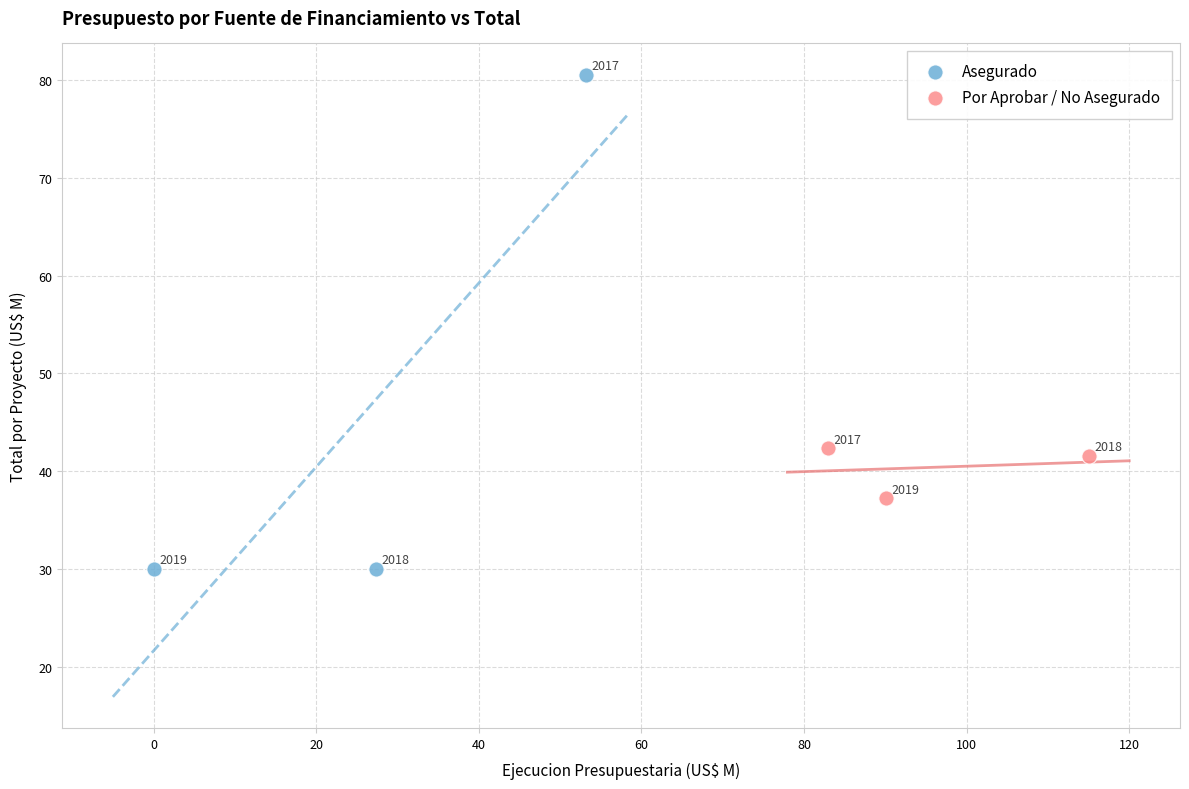

Which series reaches the minimum Y coordinate?

Asegurado